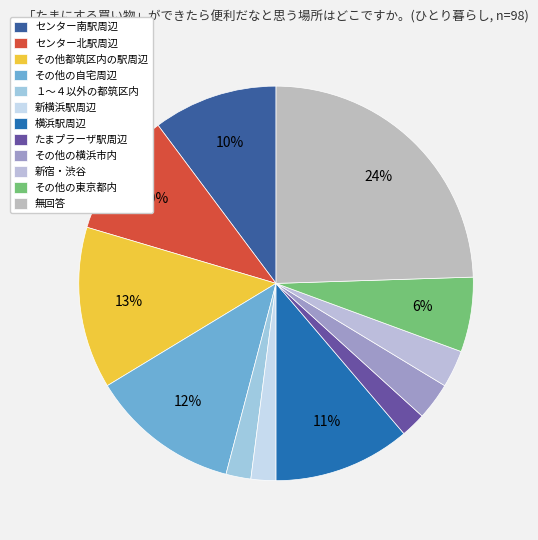

Does その他都筑区内の駅周辺 represent more than half of the total?

No